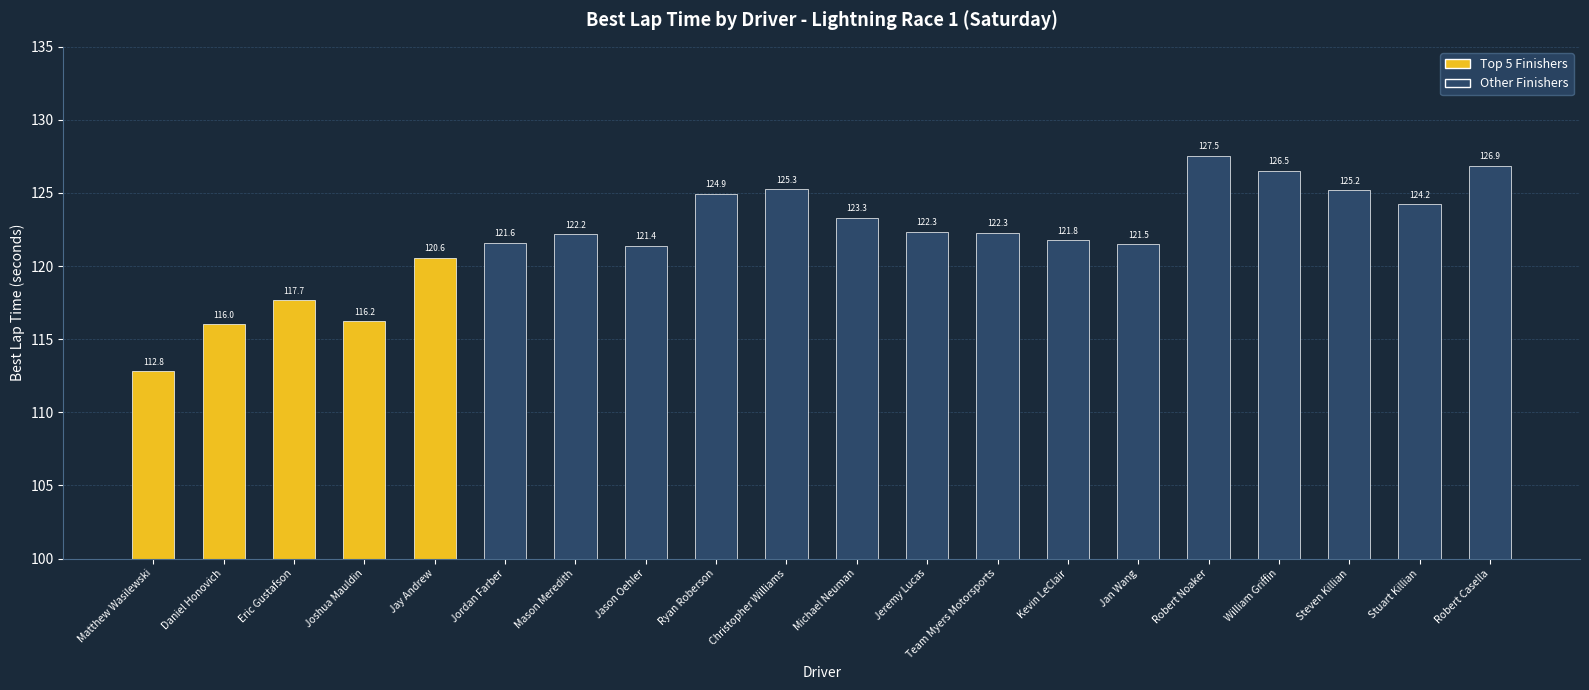

What is the smallest value displayed?

112.8